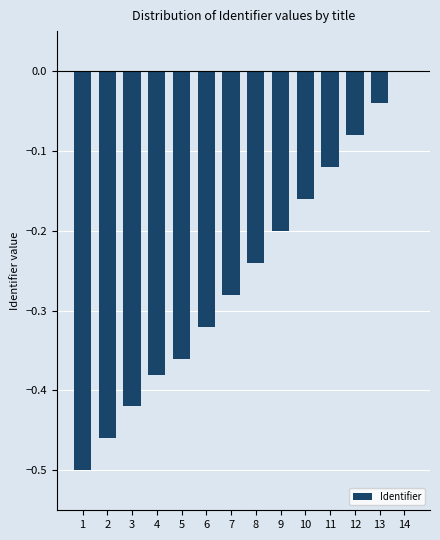

Between 10 and 9, which is larger?

10